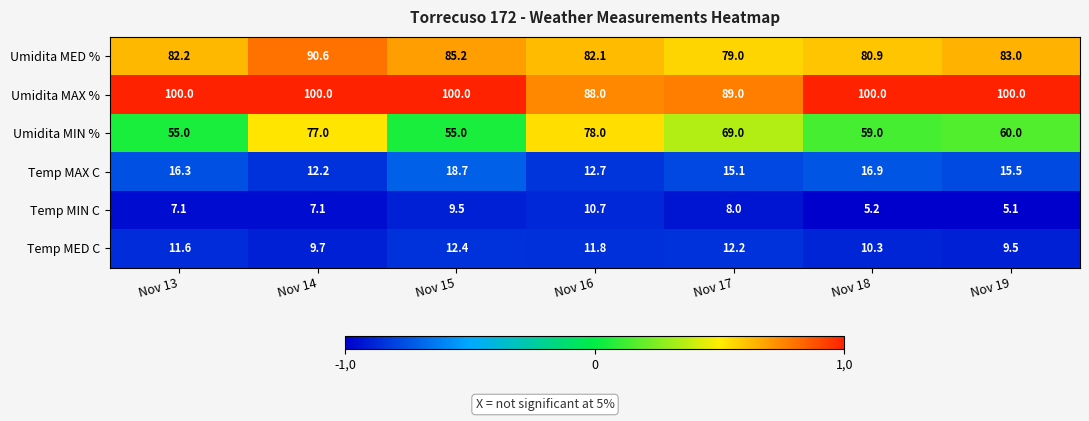

Which series changed the most between Nov 13 and Nov 15?

Umidita MED %